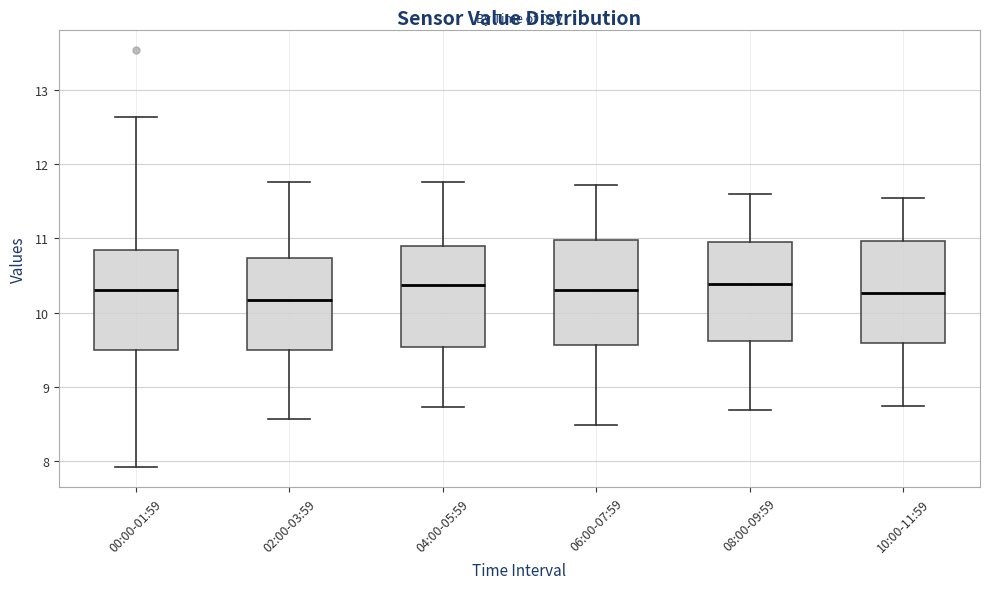

Reading left to right, read every box against the y-axis: the position of its median line, the range the box covers, and the ends of its whiskers. The values are not printed on the chart, so give them approximately, as read against the axis.

00:00-01:59: median 10.3, box 9.5 to 10.9, whiskers 7.9 to 12.6
02:00-03:59: median 10.2, box 9.5 to 10.7, whiskers 8.6 to 11.8
04:00-05:59: median 10.4, box 9.5 to 10.9, whiskers 8.7 to 11.8
06:00-07:59: median 10.3, box 9.6 to 11.0, whiskers 8.5 to 11.7
08:00-09:59: median 10.4, box 9.6 to 11.0, whiskers 8.7 to 11.6
10:00-11:59: median 10.3, box 9.6 to 11.0, whiskers 8.7 to 11.5